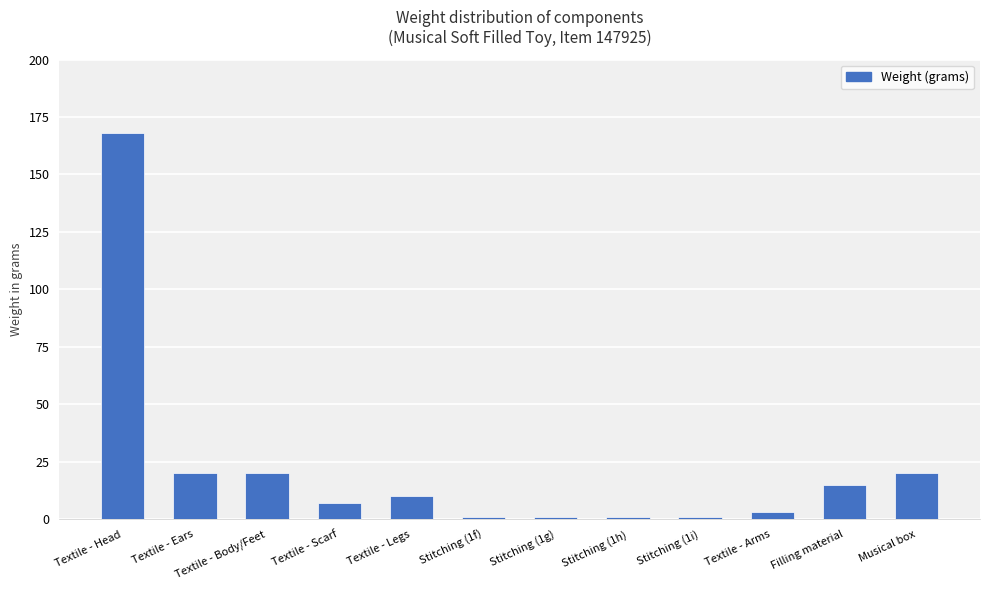

What is the label of the 11th bar from the left?

Filling material